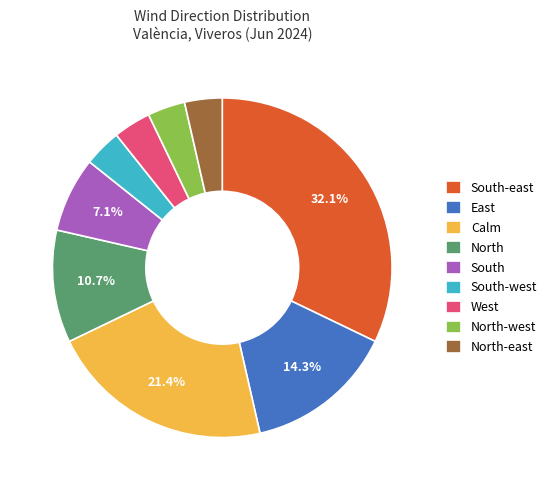

Is South-east the majority of the pie?

No